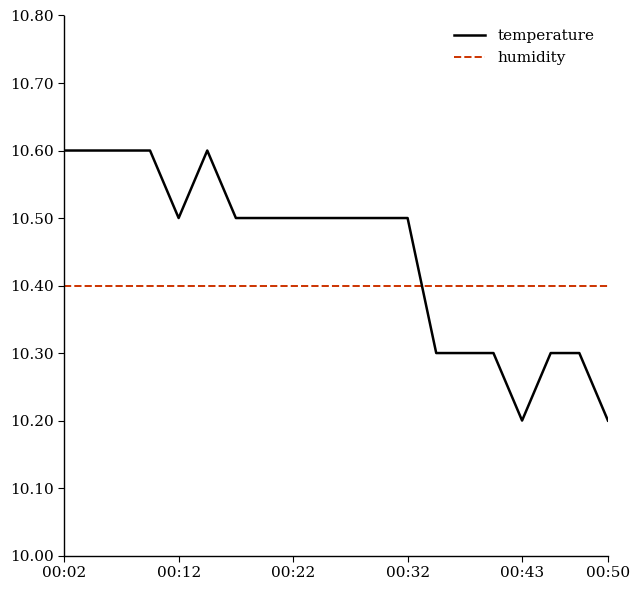

Which series has the largest range (max minus min)?

temperature